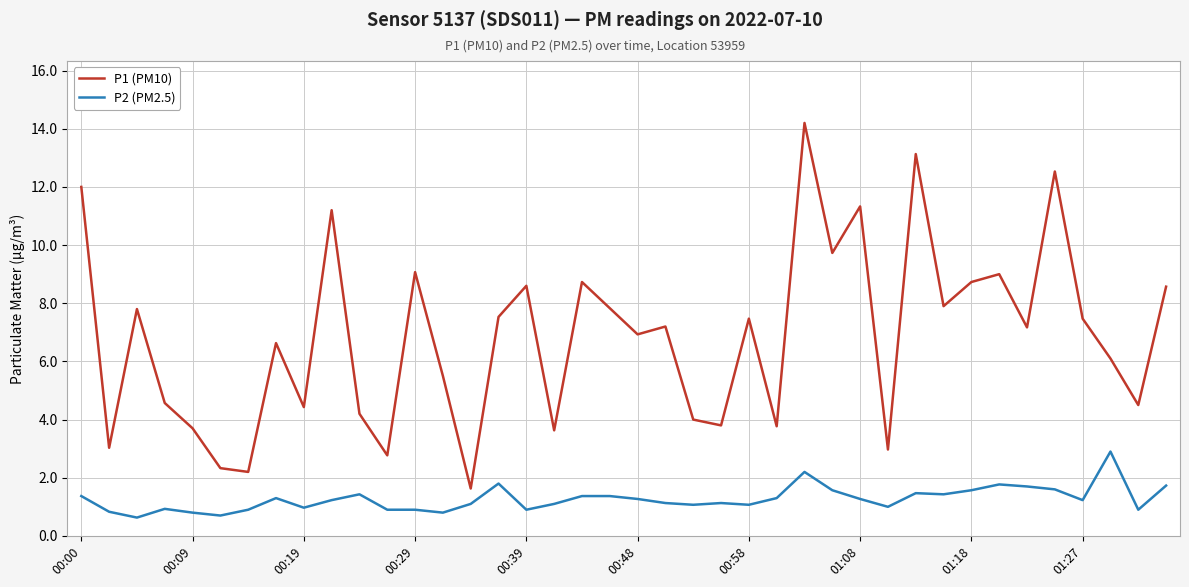

What is the minimum value for P2 (PM2.5)?

0.6